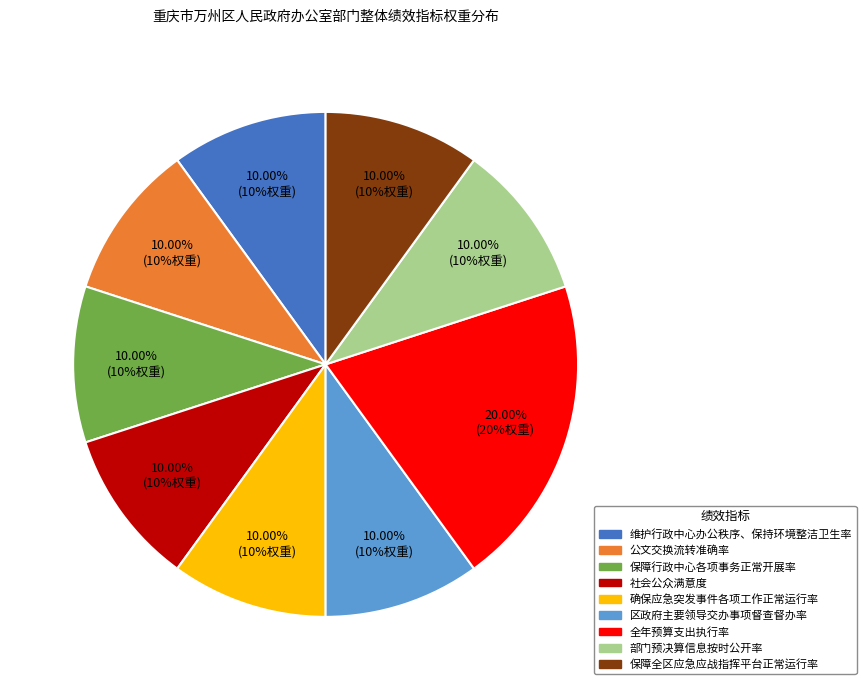

Is there a majority slice in this chart?

No